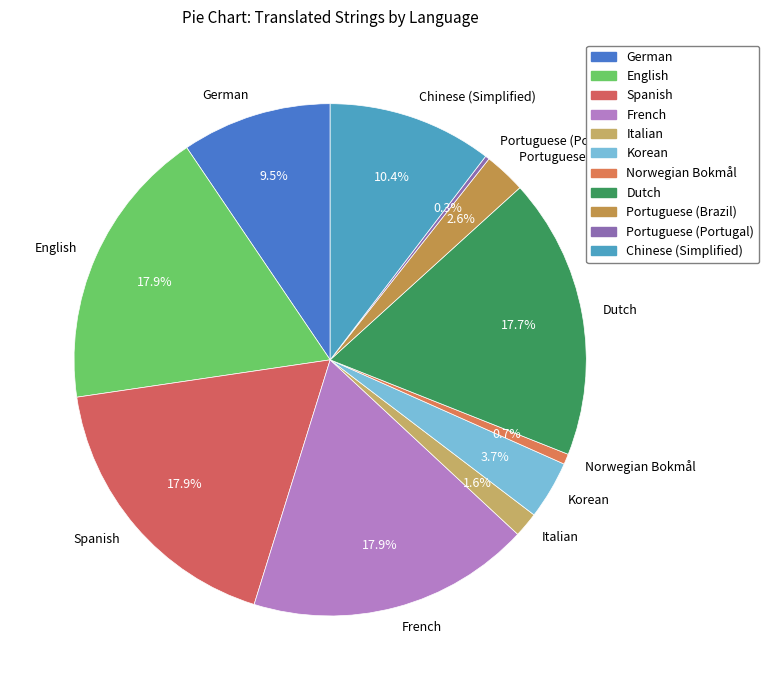

Between German and Spanish, which is larger?

Spanish